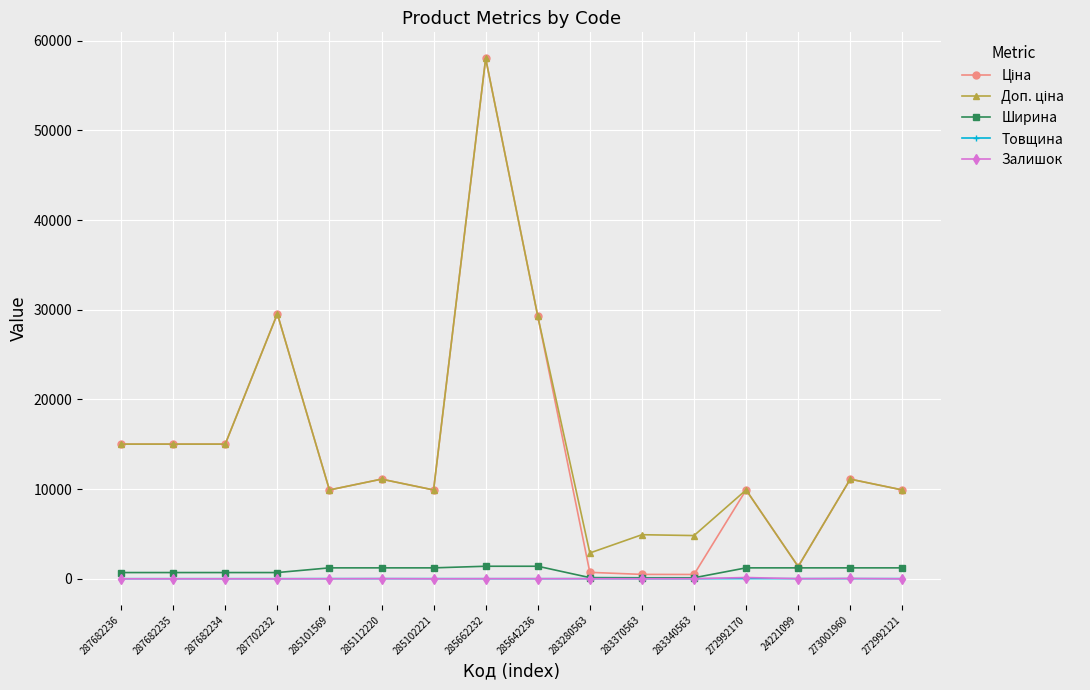

Between which two adjacent categories do Залишок and Товщина first intersect?

285102221 and 285662232